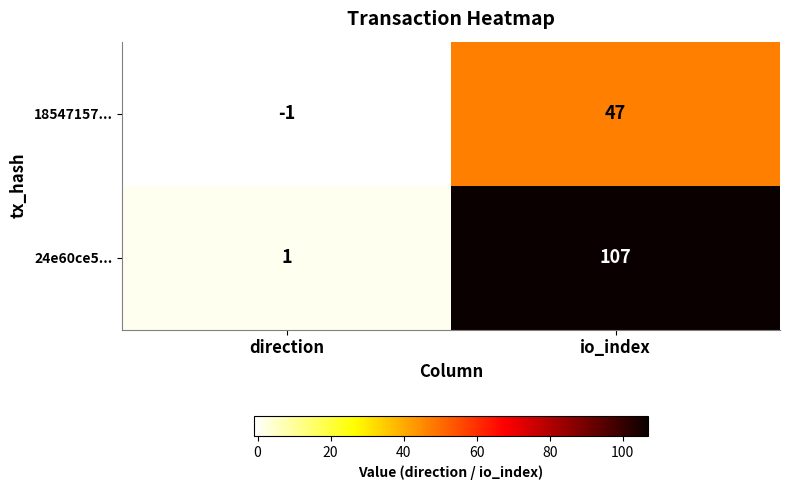

At which label does 18547157... reach its minimum?

direction